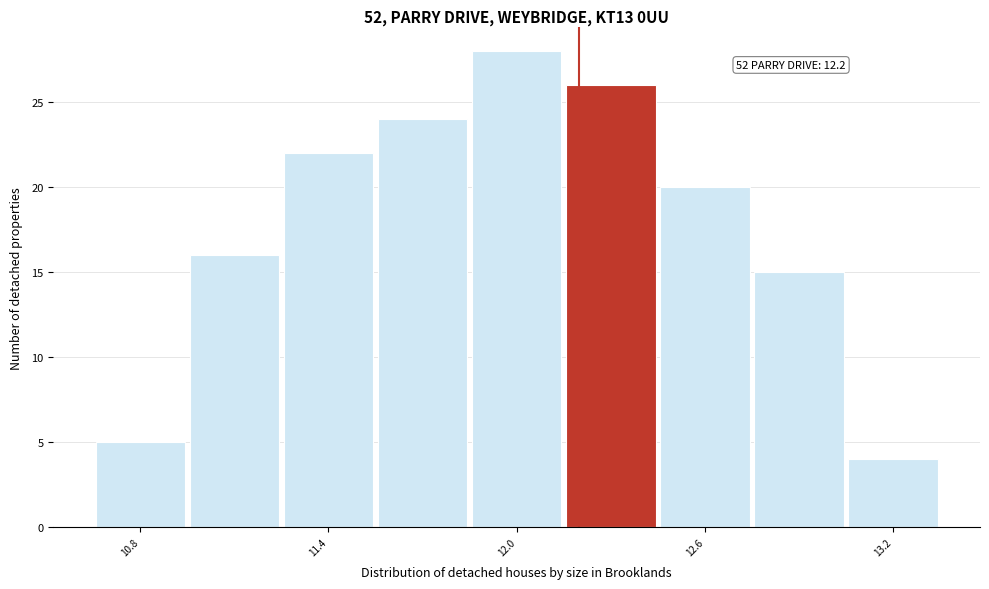

Around what value on the x-axis is the tallest bar? Give the approximate position of its centre, as read against the axis.

12.0